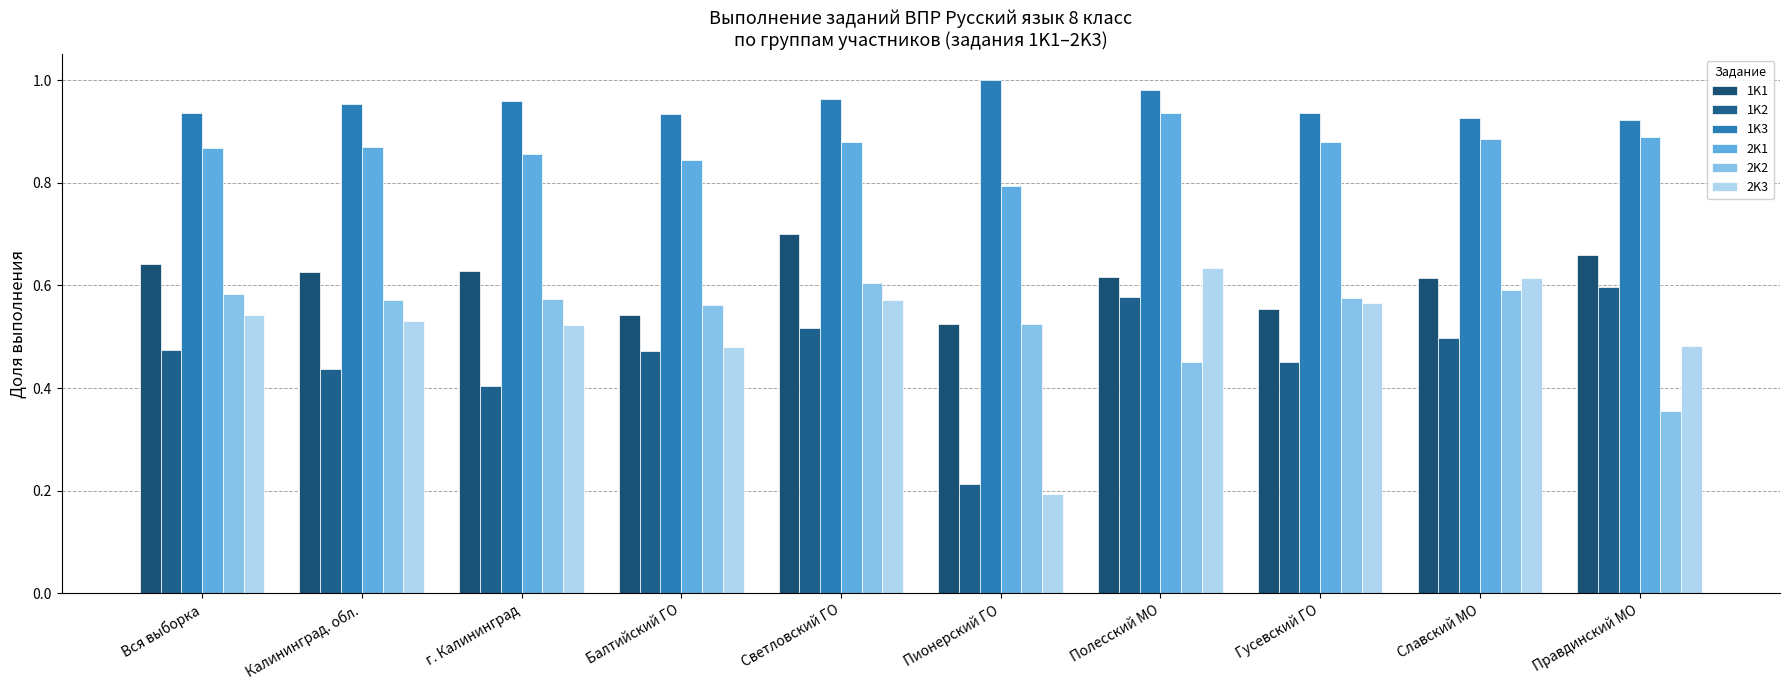

Is it true that 2K3 equals 0.2 at Гусевский ГО?

False